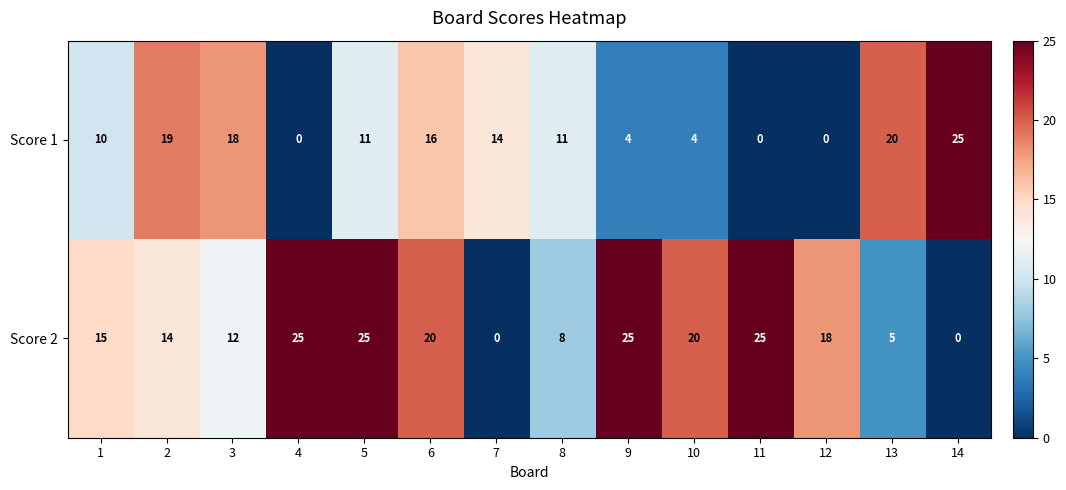

Which series changed the most between 5 and 10?

Score 1